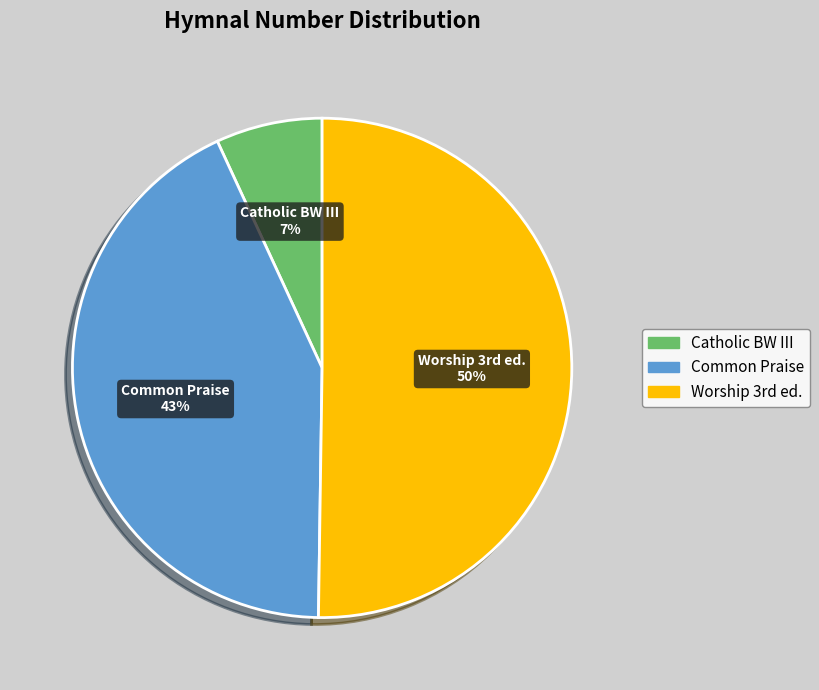

Count the number of slices in the pie.

3